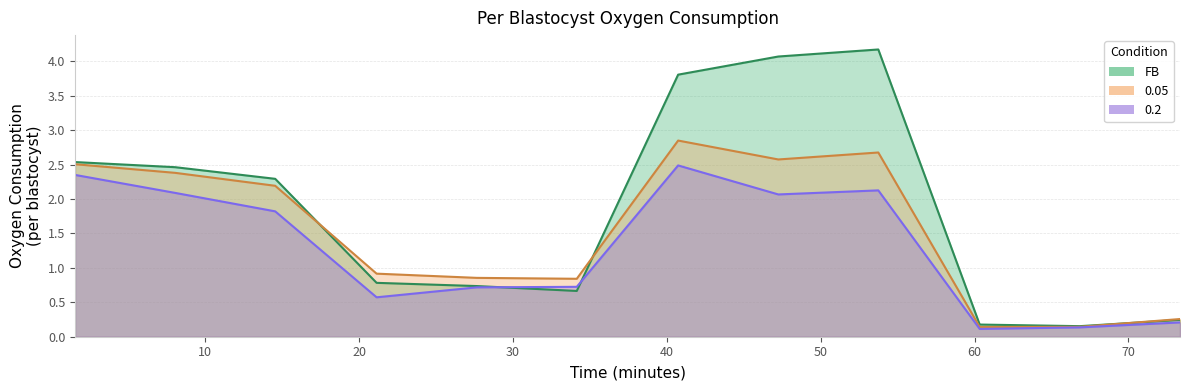

Rank the series by their maximum value, from lowest to highest.

0.2, 0.05, FB